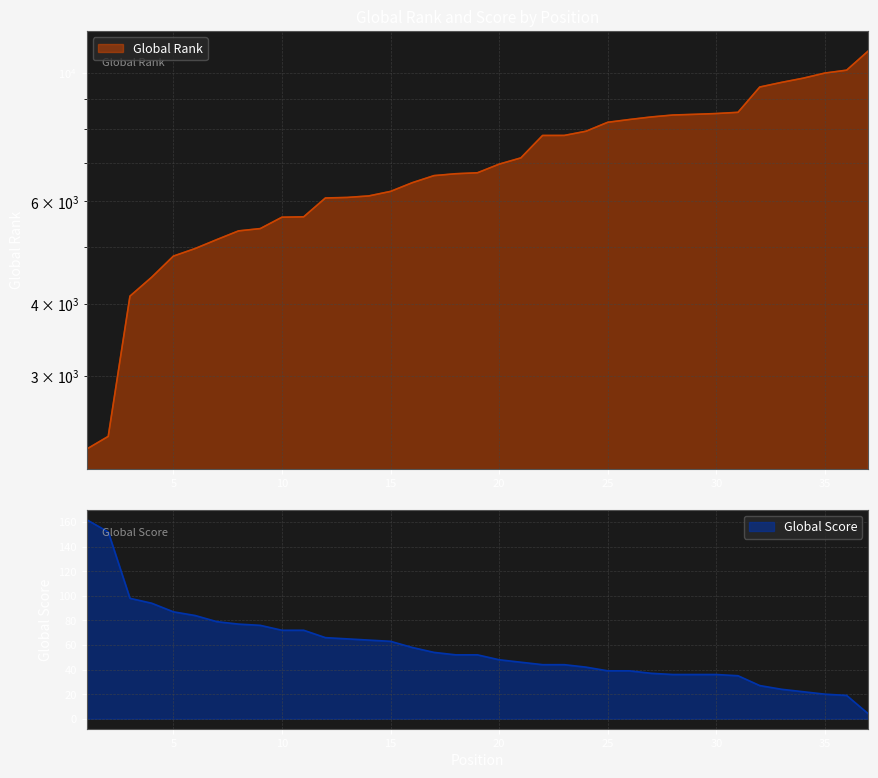

True or false: Global Rank and Global Score intersect in this chart.

False